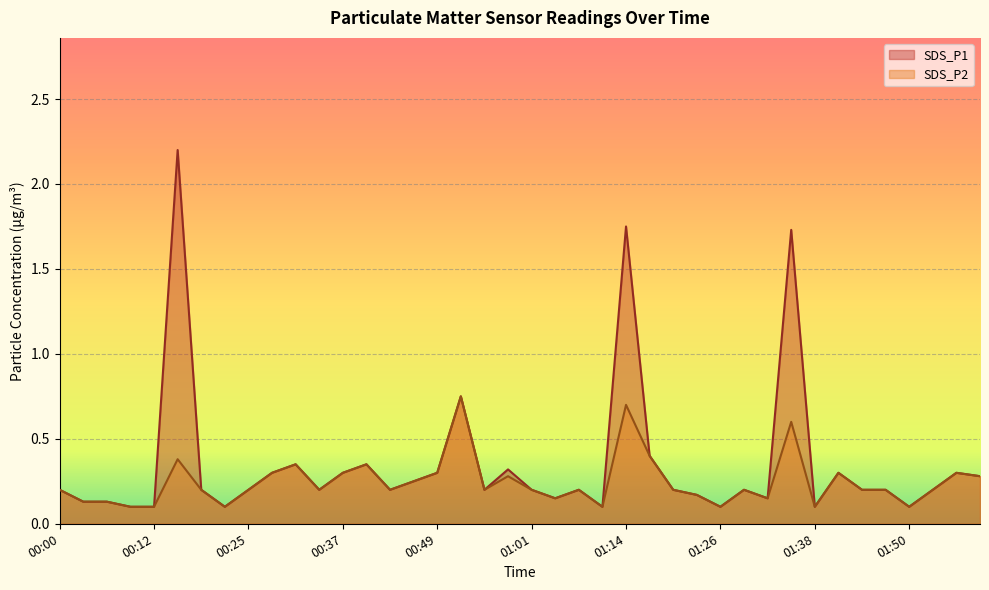

Reading right to left, list all the values displayed in this chart.

SDS_P1: 02:00=0.3	01:57=0.3	01:54=0.2	01:50=0.1	01:47=0.2	01:44=0.2	01:41=0.3	01:38=0.1	01:35=1.7	01:32=0.1	01:29=0.2	01:26=0.1	01:23=0.2	01:20=0.2	01:17=0.4	01:14=1.8	01:11=0.1	01:07=0.2	01:04=0.1	01:01=0.2	00:58=0.3	00:55=0.2	00:52=0.8	00:49=0.3	00:46=0.2	00:43=0.2	00:40=0.3	00:37=0.3	00:34=0.2	00:31=0.3	00:28=0.3	00:25=0.2	00:22=0.1	00:19=0.2	00:15=2.2	00:12=0.1	00:09=0.1	00:06=0.1	00:03=0.1	00:00=0.2
SDS_P2: 02:00=0.3	01:57=0.3	01:54=0.2	01:50=0.1	01:47=0.2	01:44=0.2	01:41=0.3	01:38=0.1	01:35=0.6	01:32=0.1	01:29=0.2	01:26=0.1	01:23=0.2	01:20=0.2	01:17=0.4	01:14=0.7	01:11=0.1	01:07=0.2	01:04=0.1	01:01=0.2	00:58=0.3	00:55=0.2	00:52=0.8	00:49=0.3	00:46=0.2	00:43=0.2	00:40=0.3	00:37=0.3	00:34=0.2	00:31=0.3	00:28=0.3	00:25=0.2	00:22=0.1	00:19=0.2	00:15=0.4	00:12=0.1	00:09=0.1	00:06=0.1	00:03=0.1	00:00=0.2